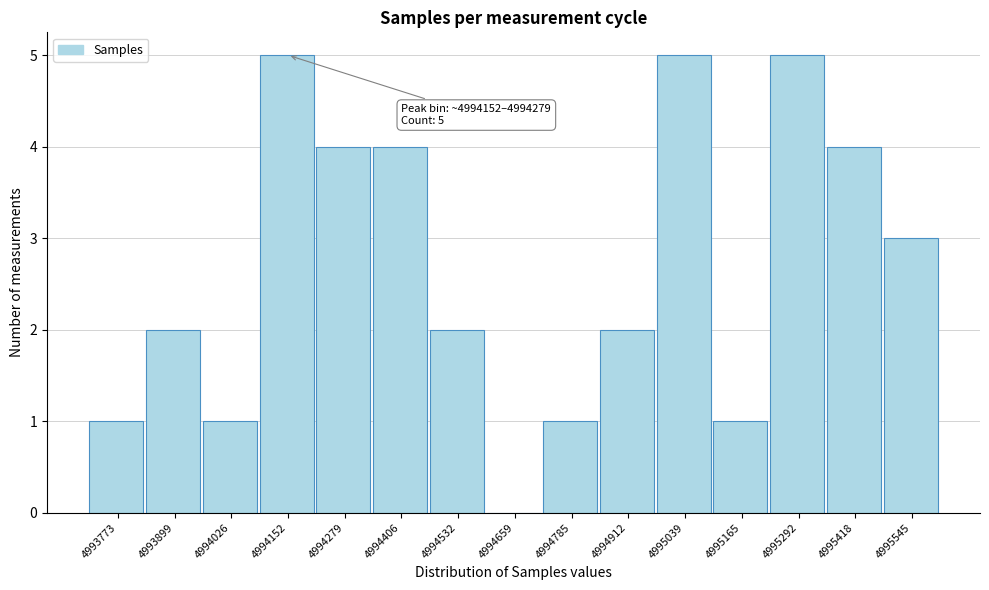

Reading right to left, what are all the values shown in this chart?

4995545=3	4995418=4	4995292=5	4995165=1	4995039=5	4994912=2	4994785=1	4994659=0	4994532=2	4994406=4	4994279=4	4994152=5	4994026=1	4993899=2	4993773=1